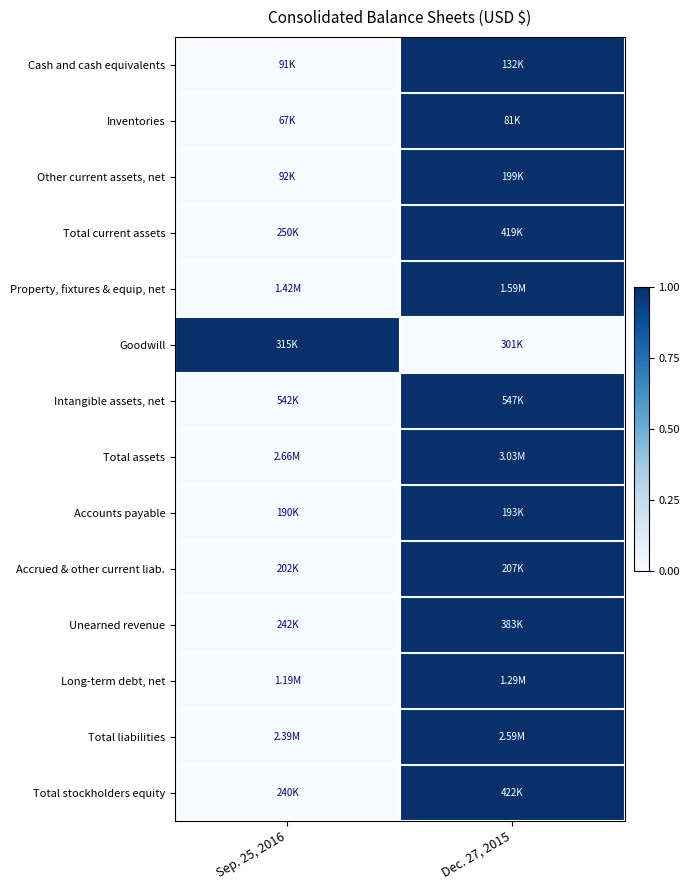

Reading right to left, what are all the values shown in this chart?

Cash and cash equivalents: Dec. 27, 2015=1.0	Sep. 25, 2016=0.0
Inventories: Dec. 27, 2015=1.0	Sep. 25, 2016=0.0
Other current assets, net: Dec. 27, 2015=1.0	Sep. 25, 2016=0.0
Total current assets: Dec. 27, 2015=1.0	Sep. 25, 2016=0.0
Property, fixtures & equip, net: Dec. 27, 2015=1.0	Sep. 25, 2016=0.0
Goodwill: Dec. 27, 2015=0.0	Sep. 25, 2016=1.0
Intangible assets, net: Dec. 27, 2015=1.0	Sep. 25, 2016=0.0
Total assets: Dec. 27, 2015=1.0	Sep. 25, 2016=0.0
Accounts payable: Dec. 27, 2015=1.0	Sep. 25, 2016=0.0
Accrued & other current liab.: Dec. 27, 2015=1.0	Sep. 25, 2016=0.0
Unearned revenue: Dec. 27, 2015=1.0	Sep. 25, 2016=0.0
Long-term debt, net: Dec. 27, 2015=1.0	Sep. 25, 2016=0.0
Total liabilities: Dec. 27, 2015=1.0	Sep. 25, 2016=0.0
Total stockholders equity: Dec. 27, 2015=1.0	Sep. 25, 2016=0.0